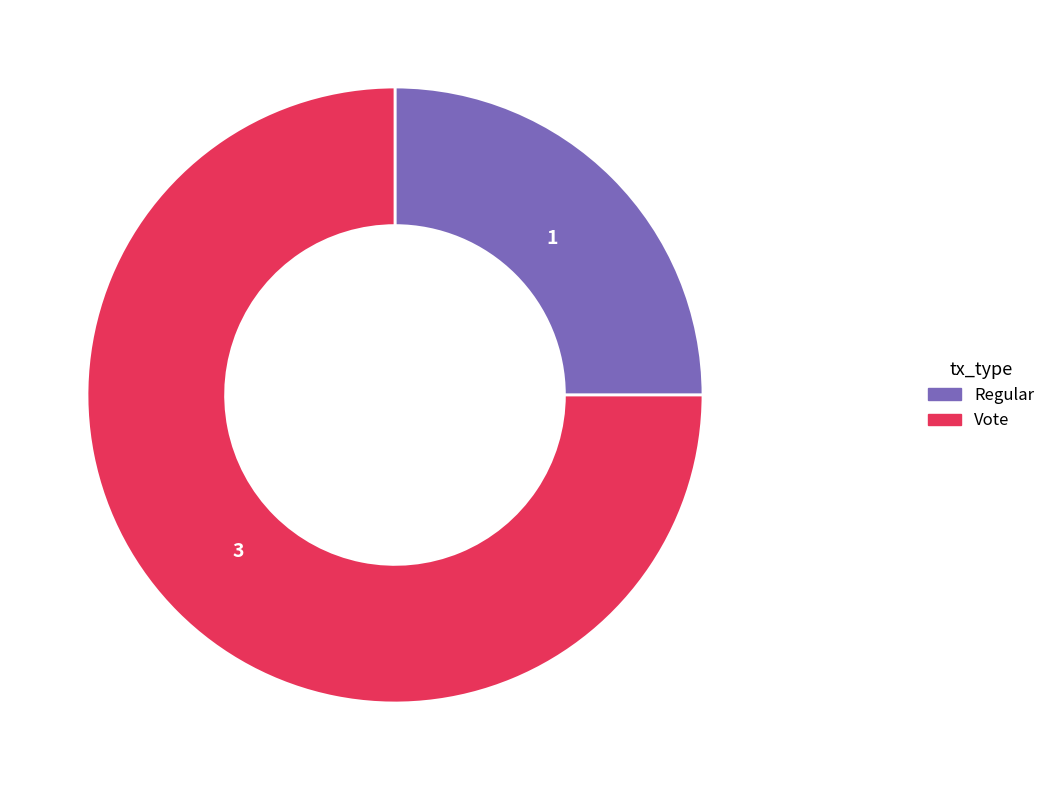

Between Vote and Regular, which is larger?

Vote